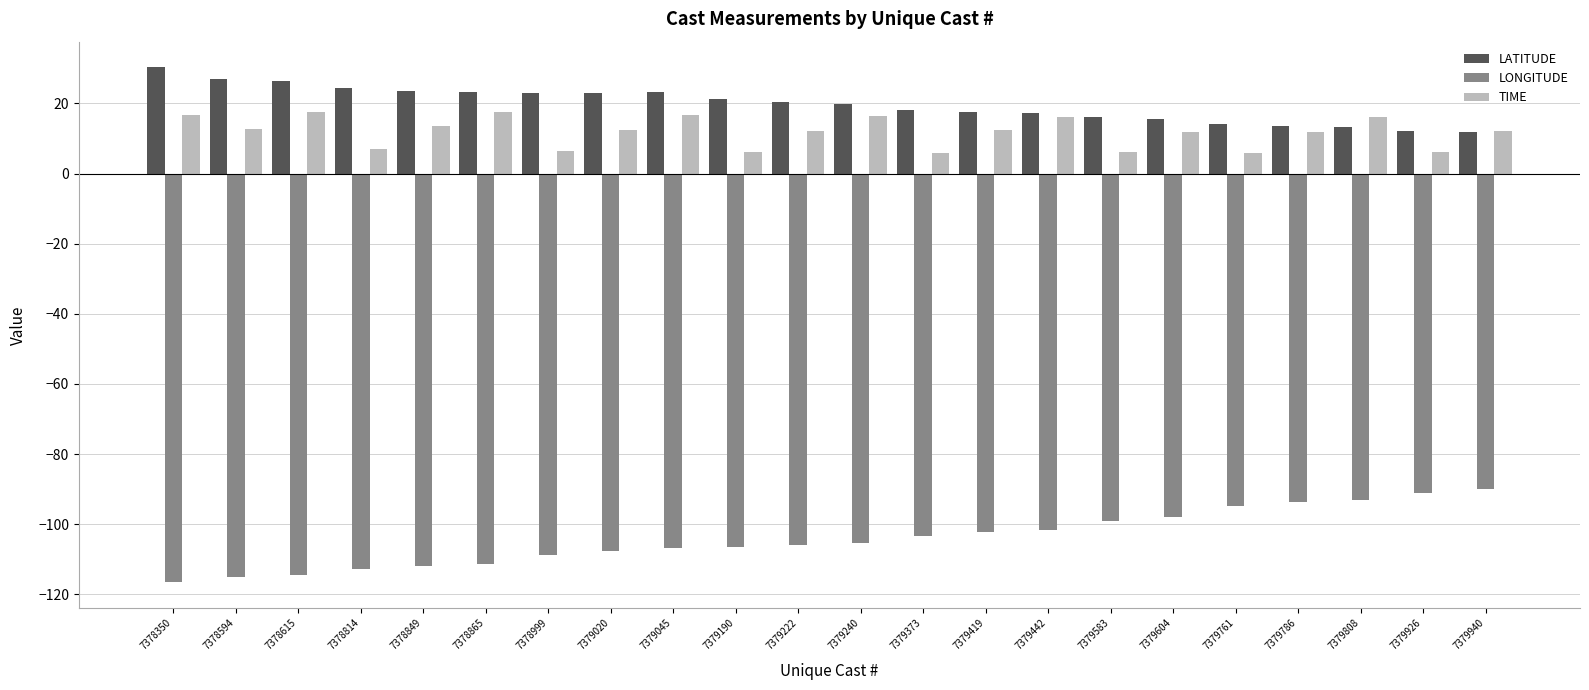

The LONGITUDE series shows -51.5 at 7379442. True or false?

False